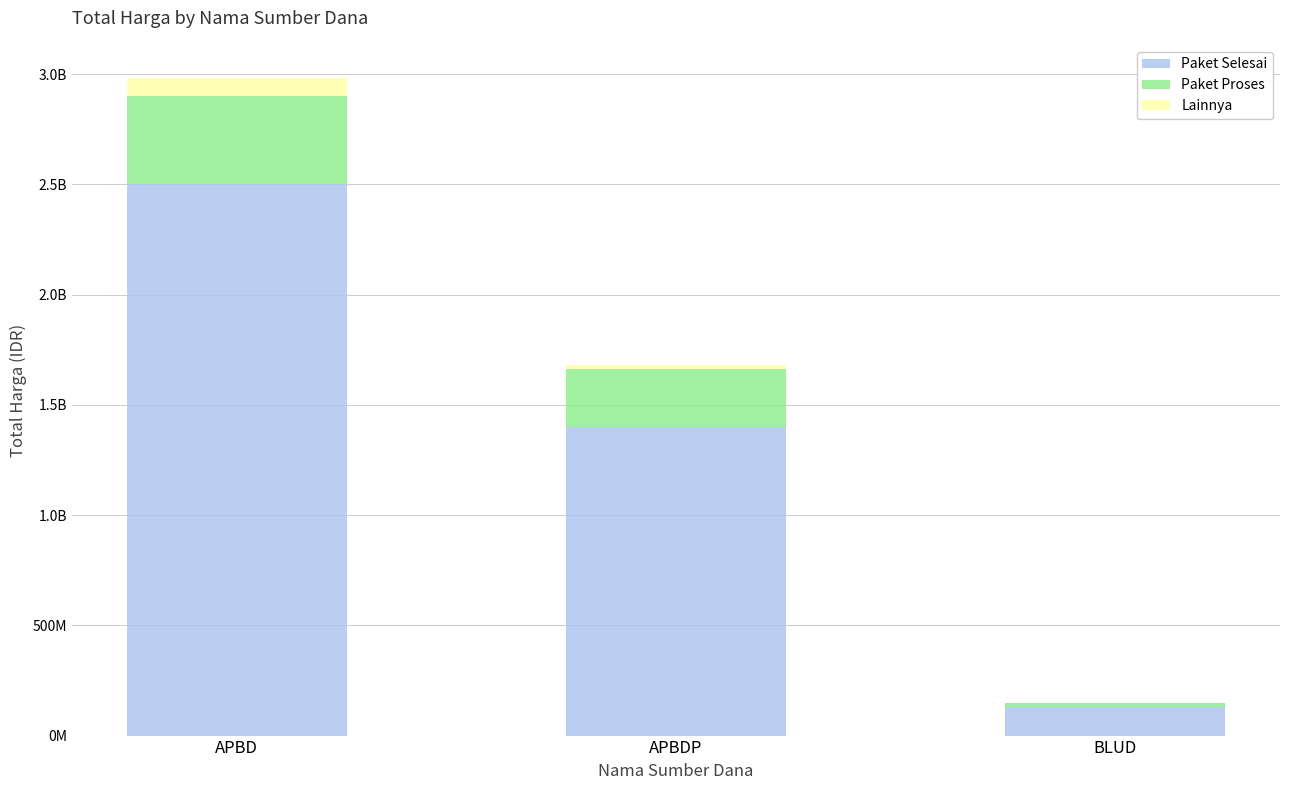

Are the bars grouped side by side (vs. stacked)?

No